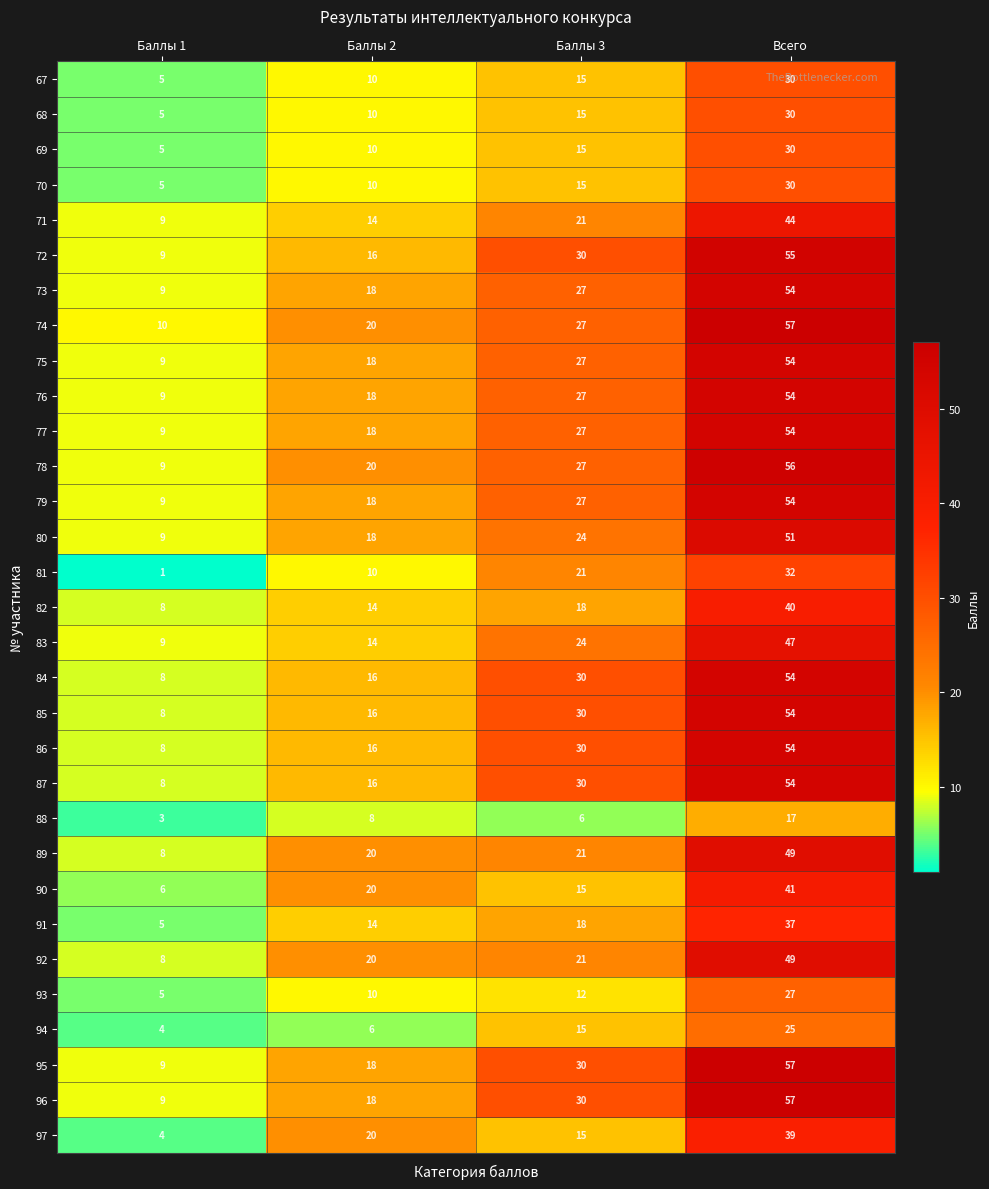

Which category has the lowest value in the 76 series?

Баллы 1